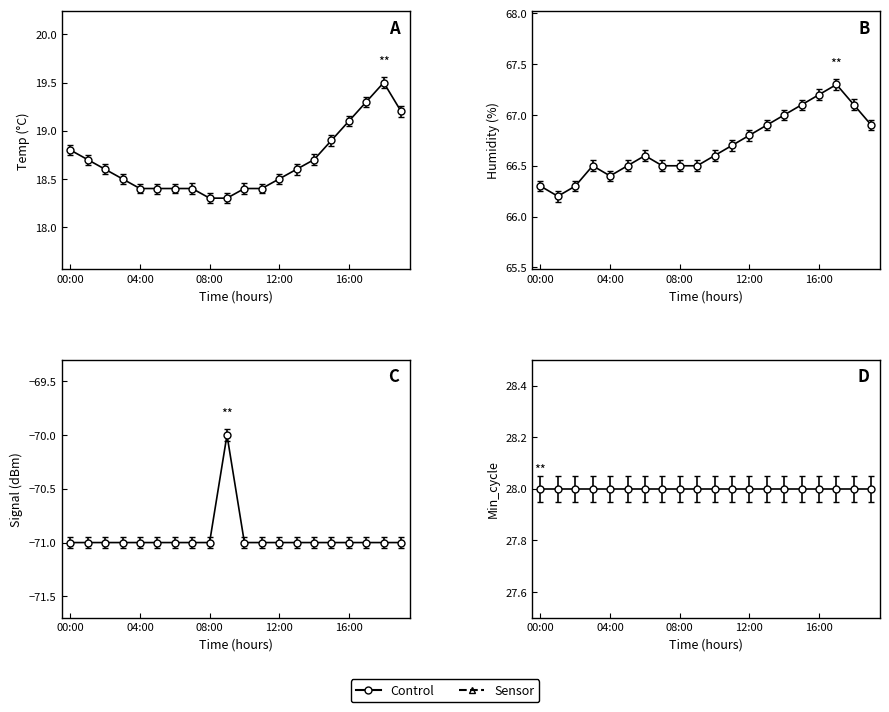

What is the smallest value displayed?

-71.0